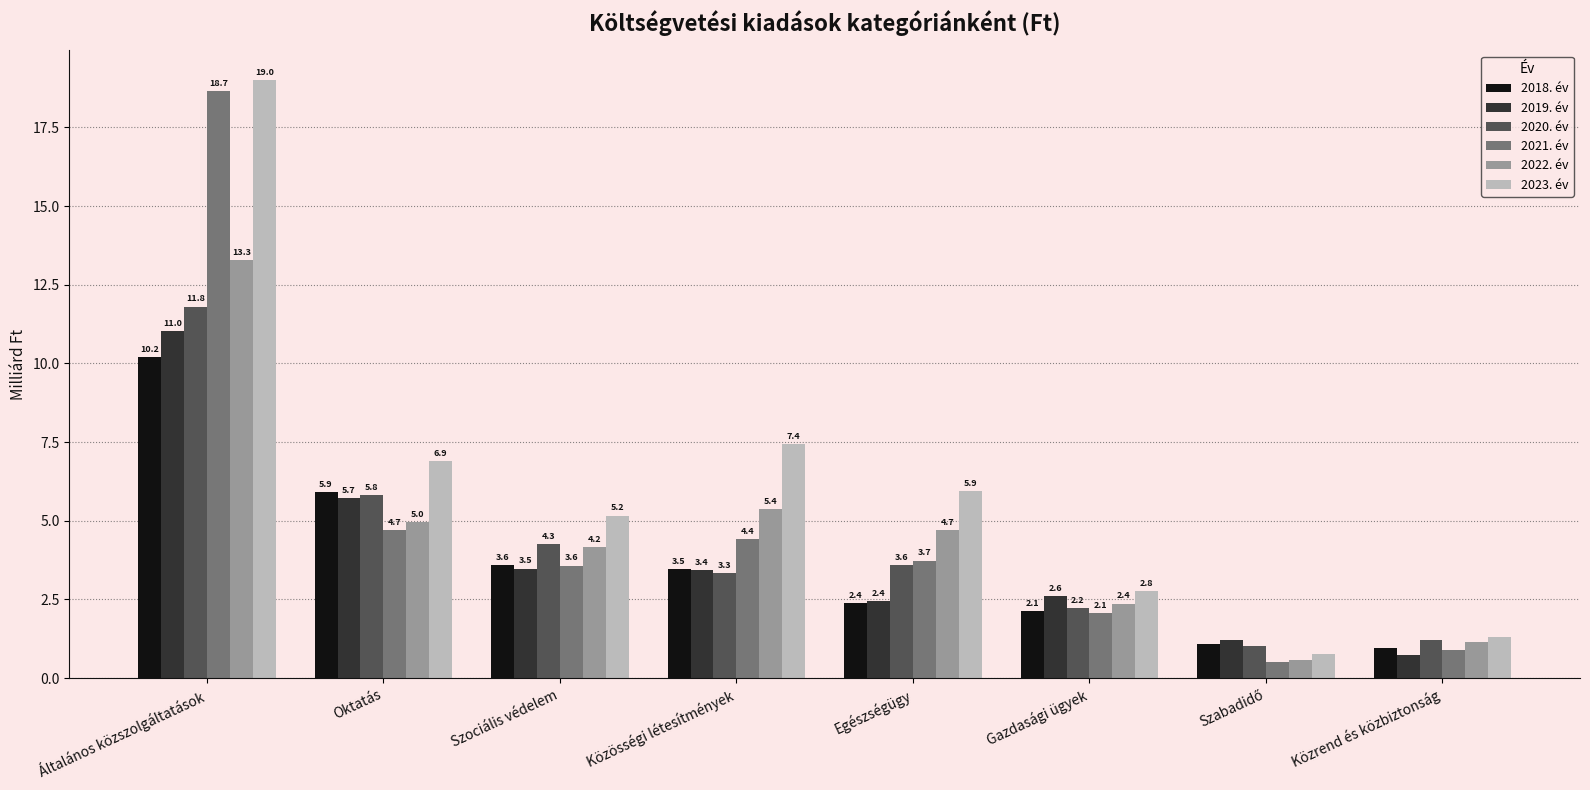

Which category has the highest value across all series?

Általános közszolgáltatások